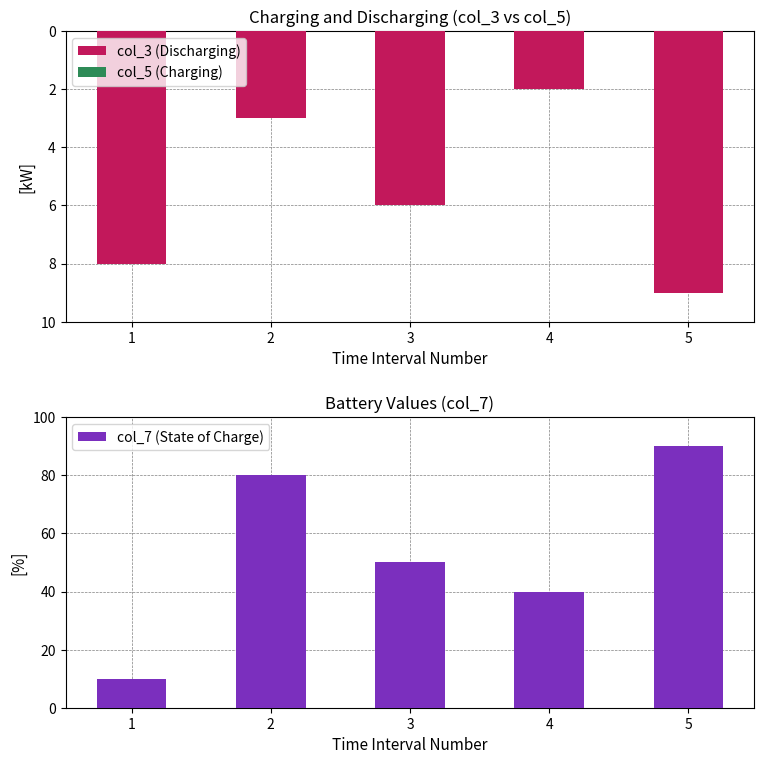

What is the difference between the highest and lowest values at 1?

18